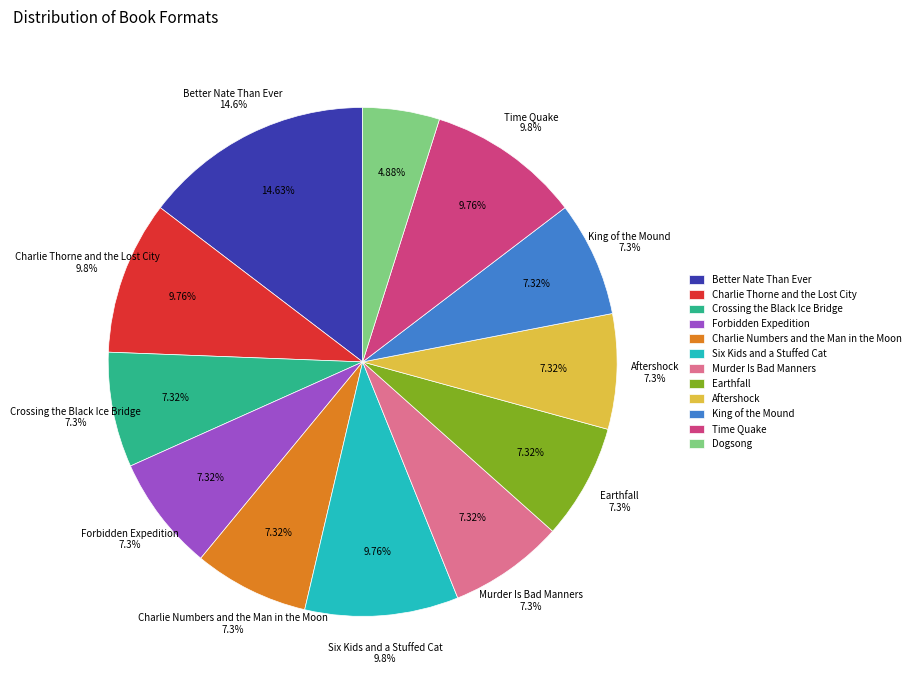

To the nearest percent, what portion does Crossing the Black Ice Bridge represent?

7%